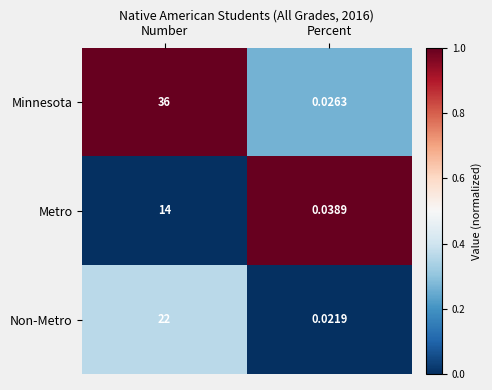

Rank the series by their maximum value, from lowest to highest.

Metro, Non-Metro, Minnesota